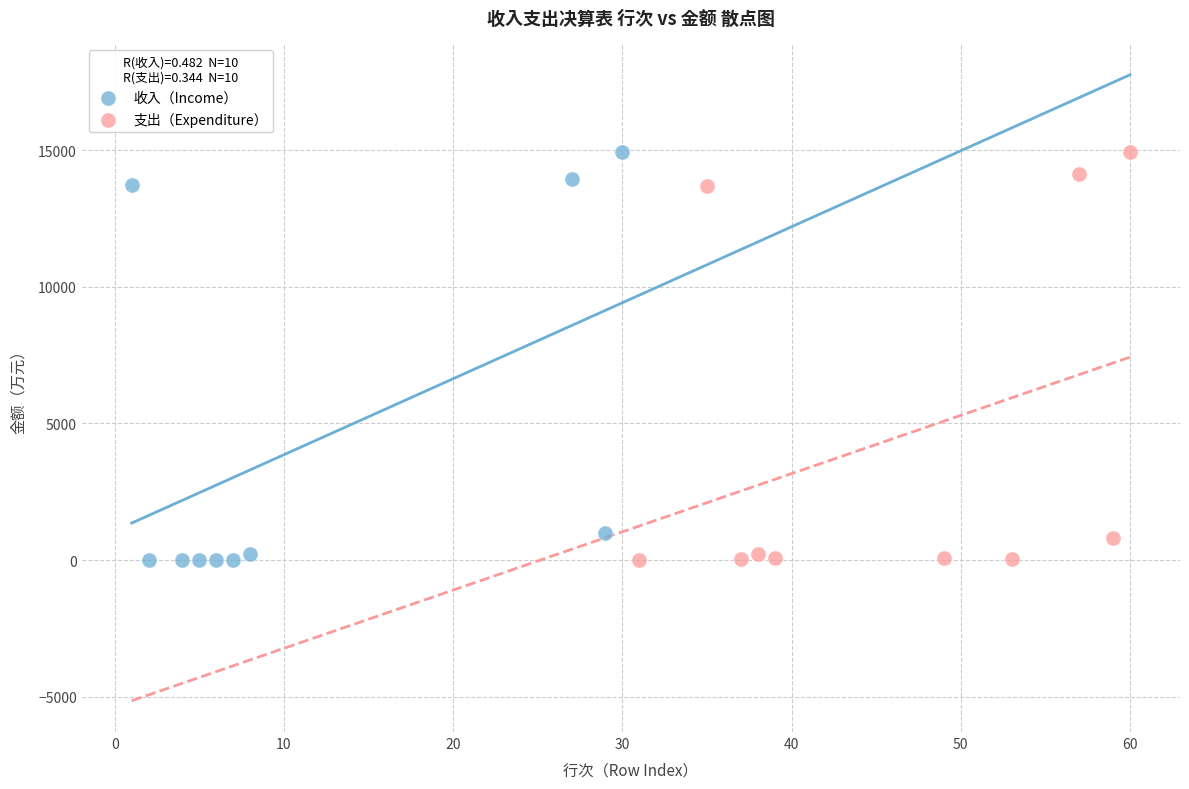

Which series has the widest spread of Y values?

收入（Income）